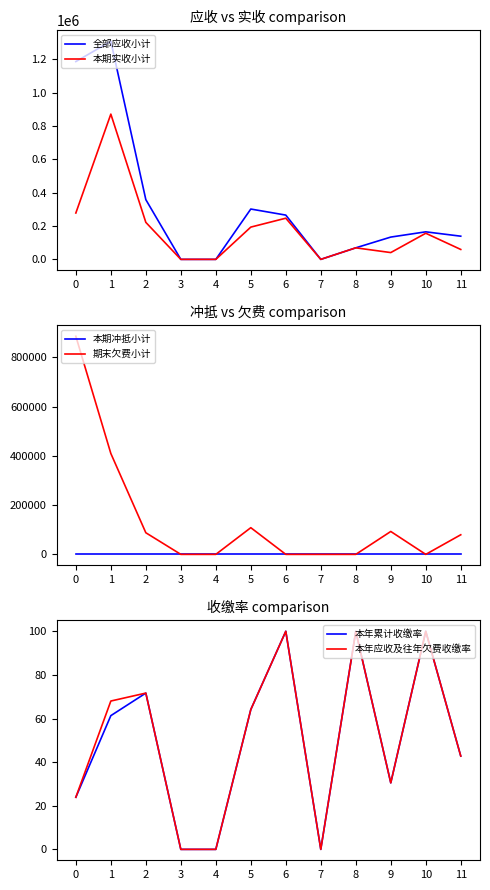

Between 2 and 9, which is larger?

2